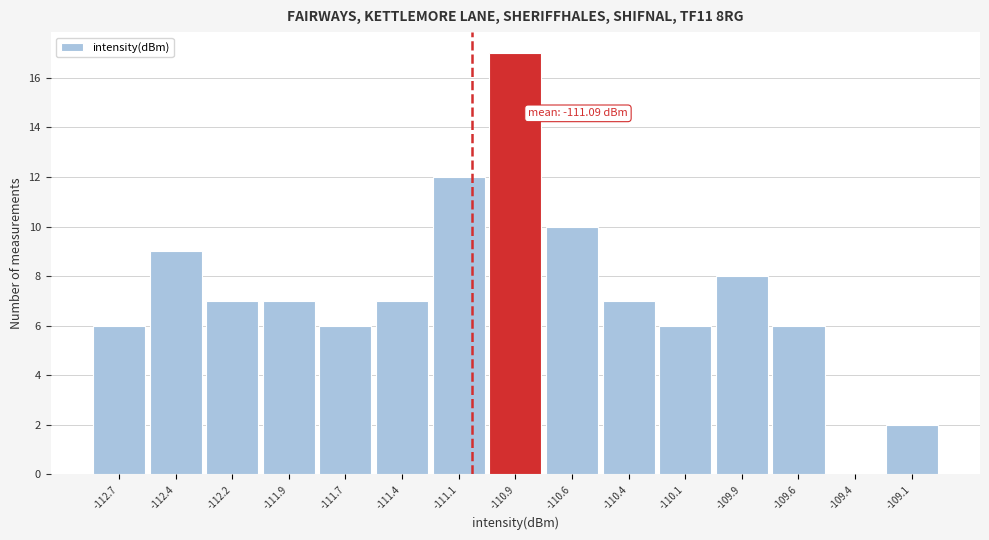

Reading right to left, transcribe all the data shown in this chart.

-109.1=2	-109.4=0	-109.6=6	-109.9=8	-110.1=6	-110.4=7	-110.6=10	-110.9=17	-111.1=12	-111.4=7	-111.7=6	-111.9=7	-112.2=7	-112.4=9	-112.7=6